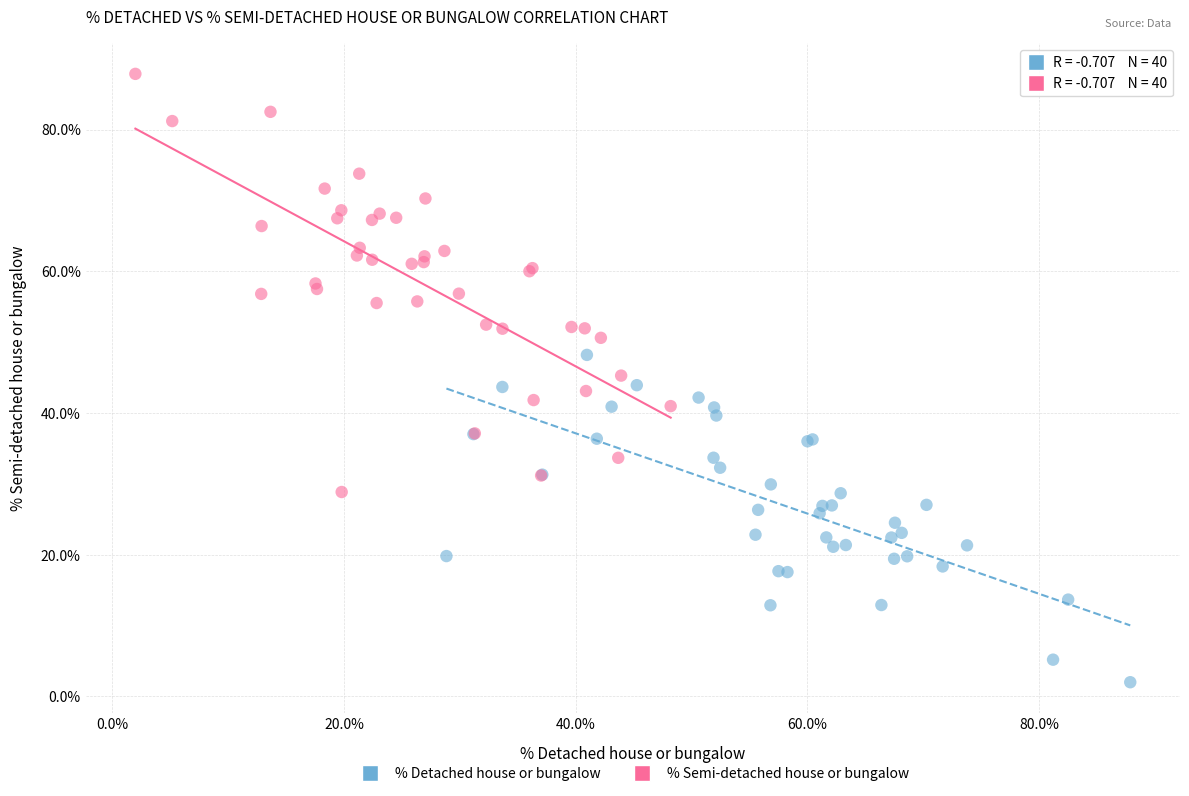

Which series has the largest Y range (max minus min)?

% Semi-detached house or bungalow